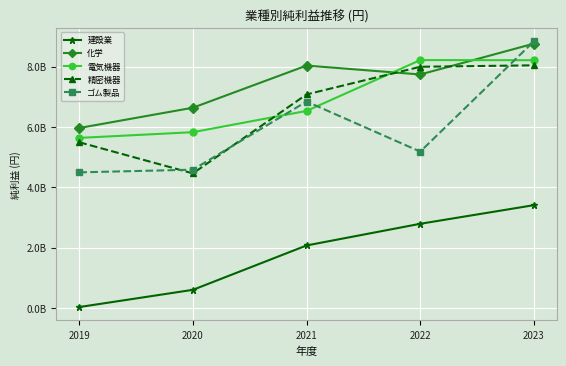

What is the difference between the maximum and minimum values in the 化学 series?

2797221000